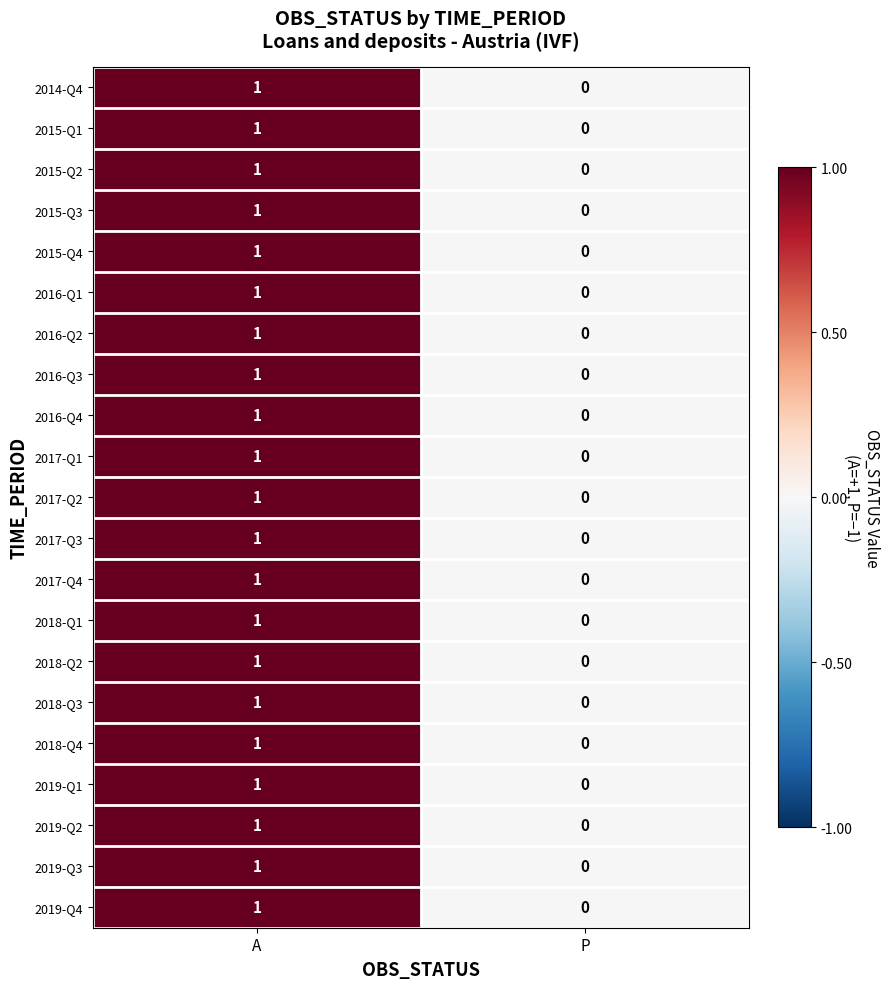

True or false: 2019-Q1 has a value of 0 at A.

False